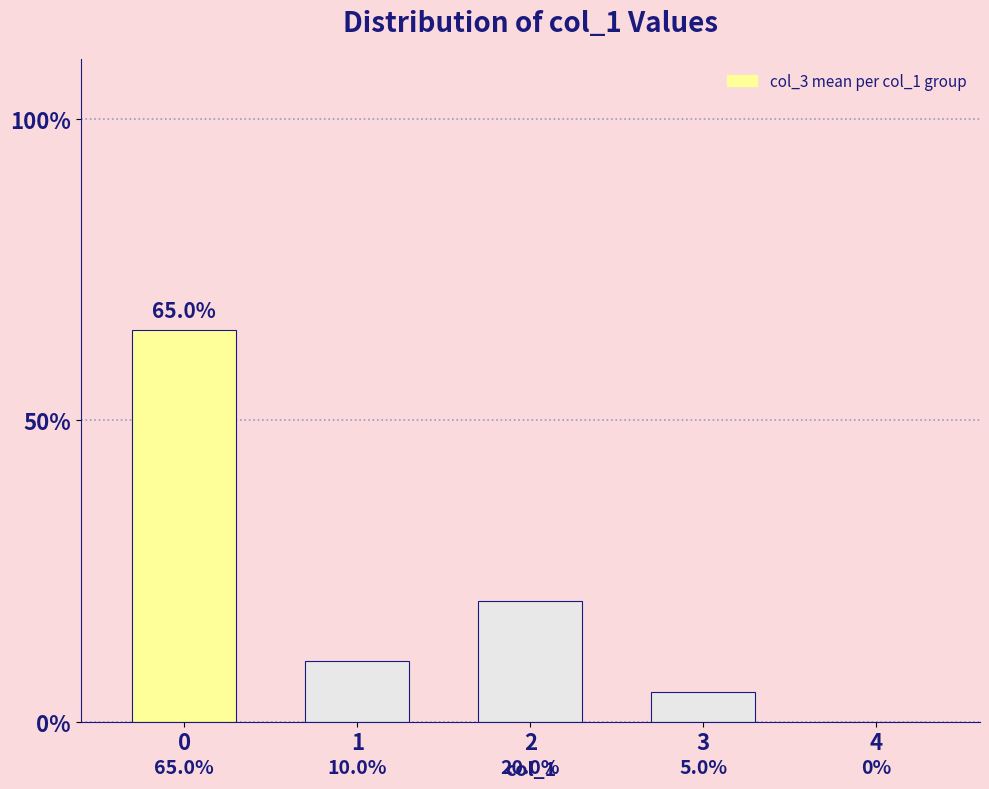

What is the greatest value displayed?

65